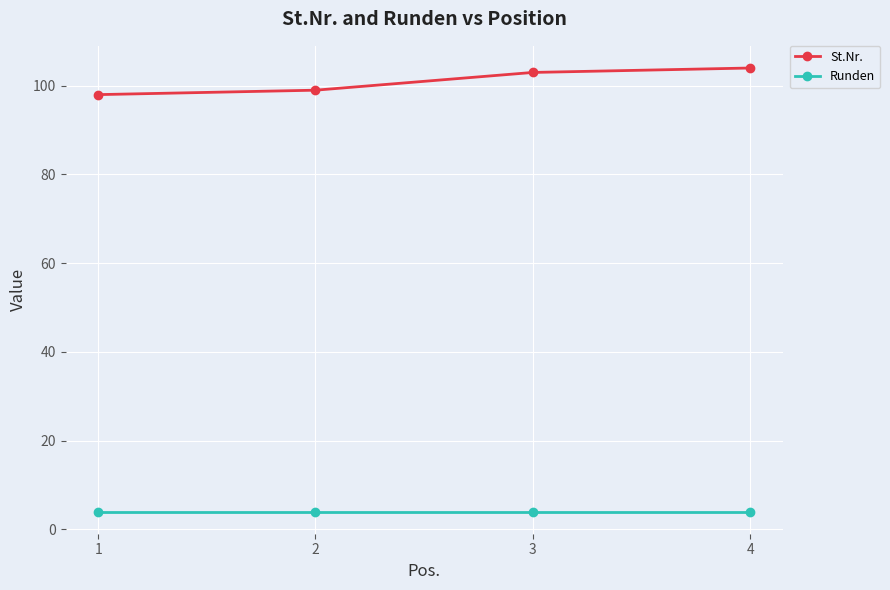

Rank the series at 3 from lowest to highest value.

Runden, St.Nr.